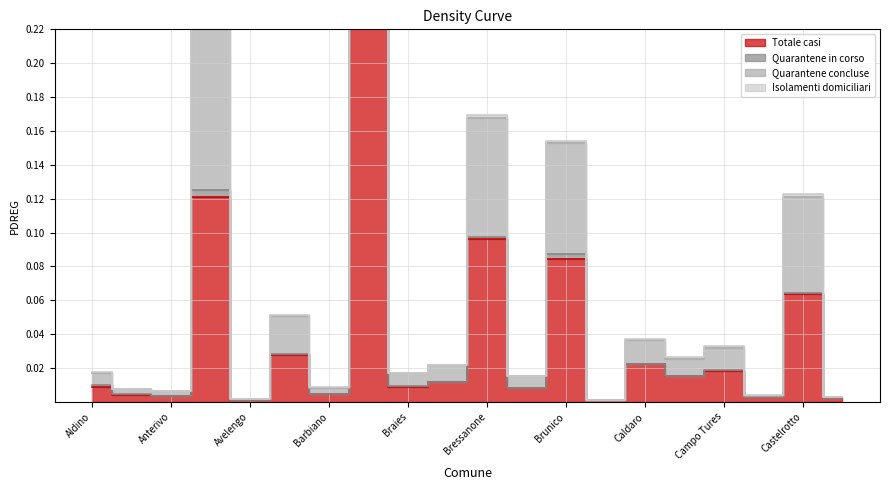

At how many categories does at least one series exceed 0?

20